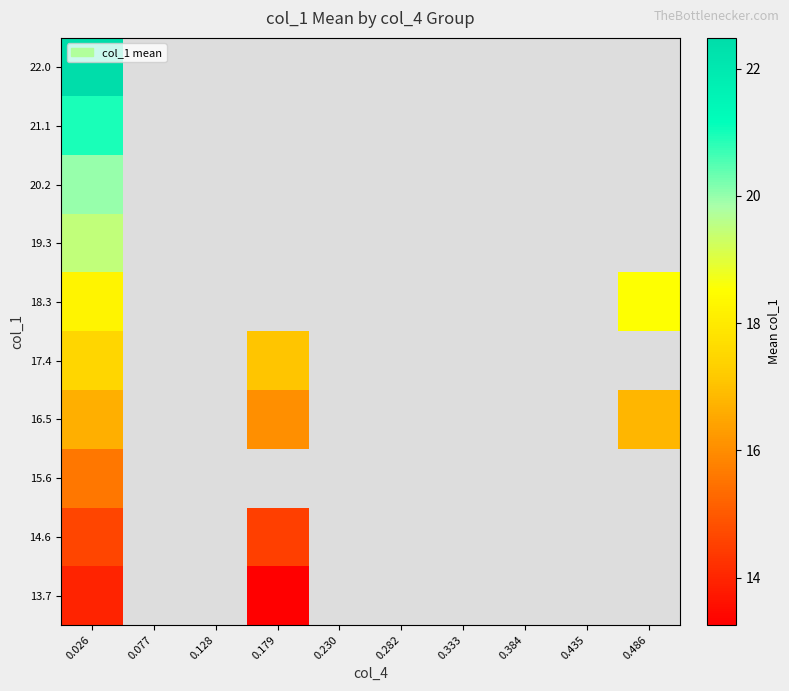

Where is 13.7 nearest to the value 13?

0.179